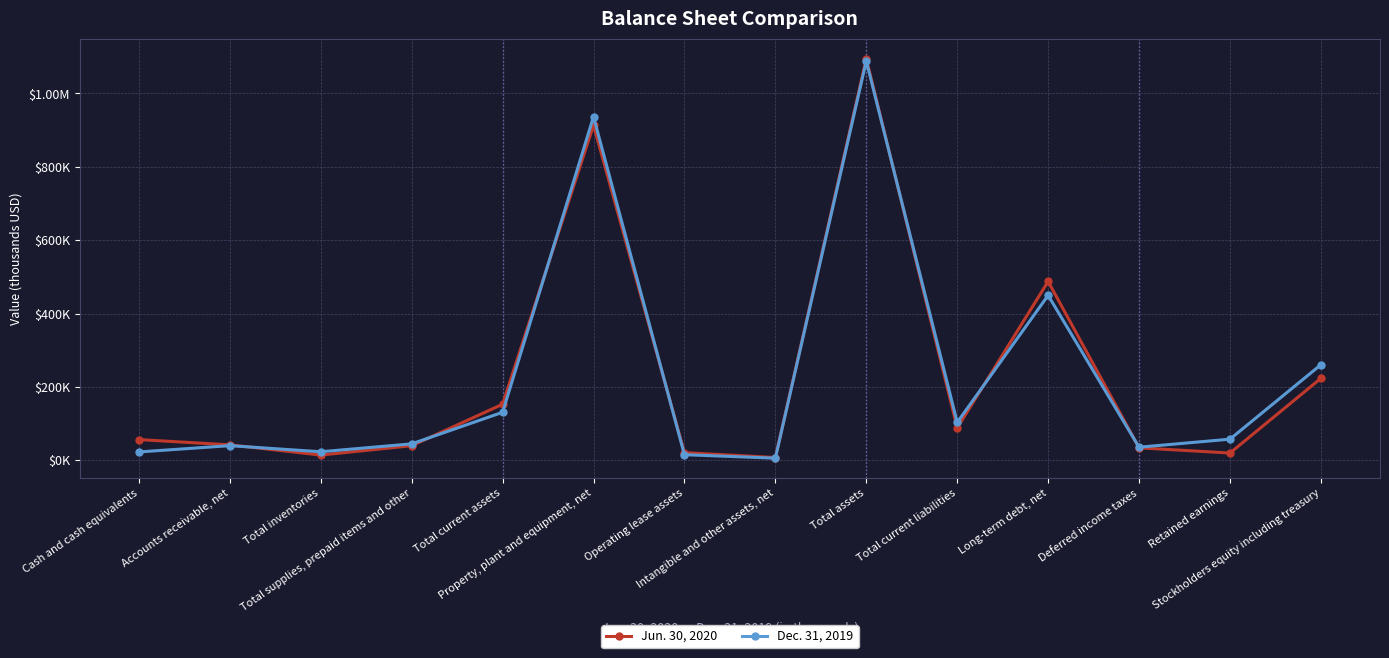

What are all the series names shown in the legend?

Jun. 30, 2020, Dec. 31, 2019